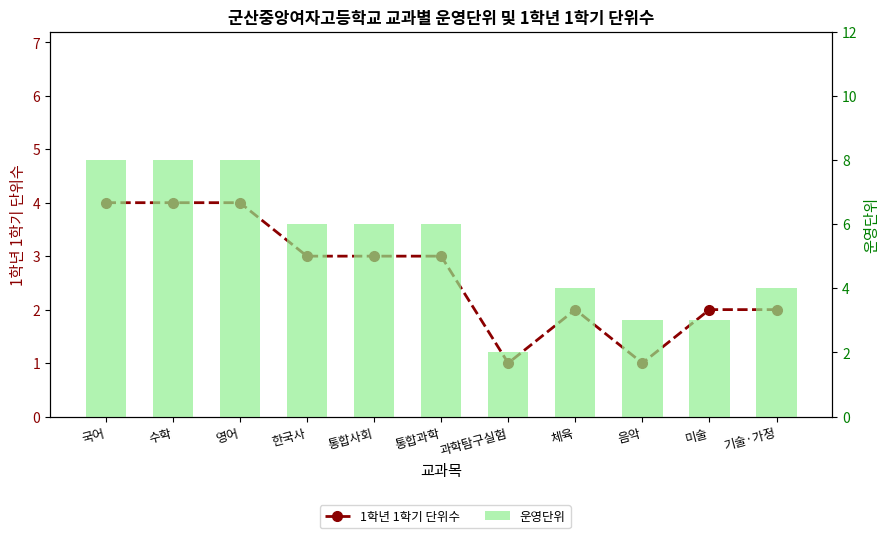

What is the label of the 8th bar from the right?

한국사